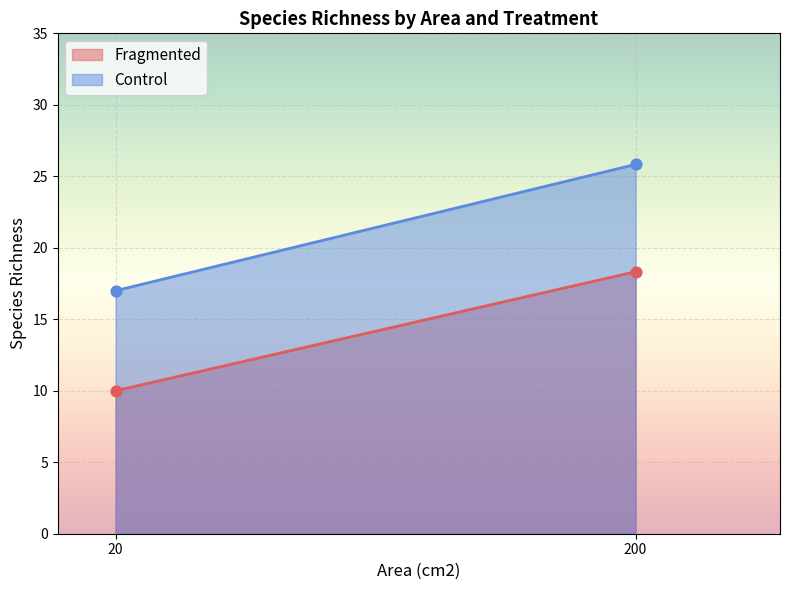

Which series contains the lowest Y value?

Fragmented